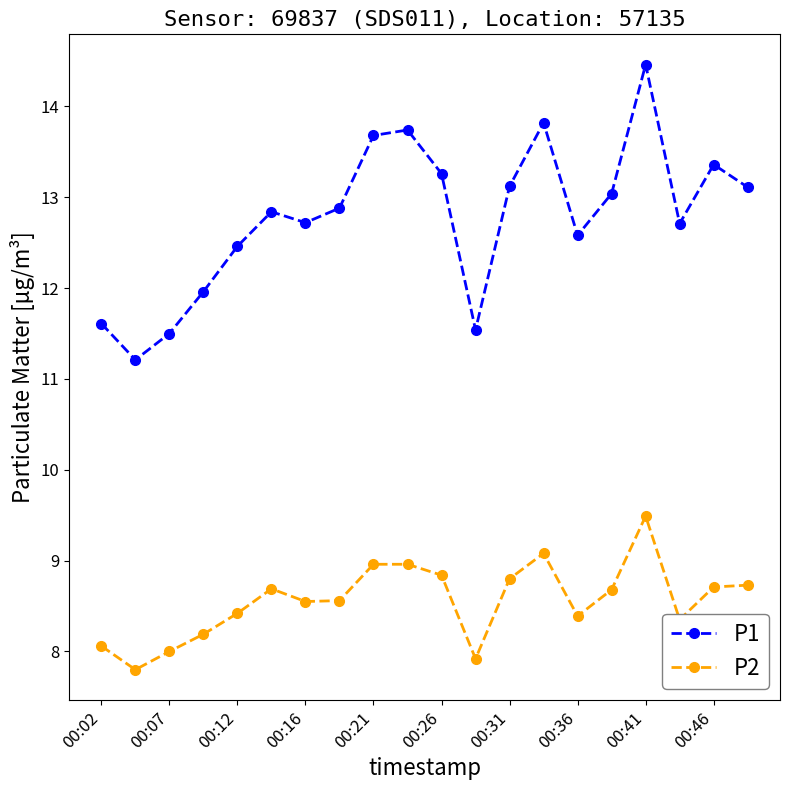

What is the sum of all P2 values?

171.2